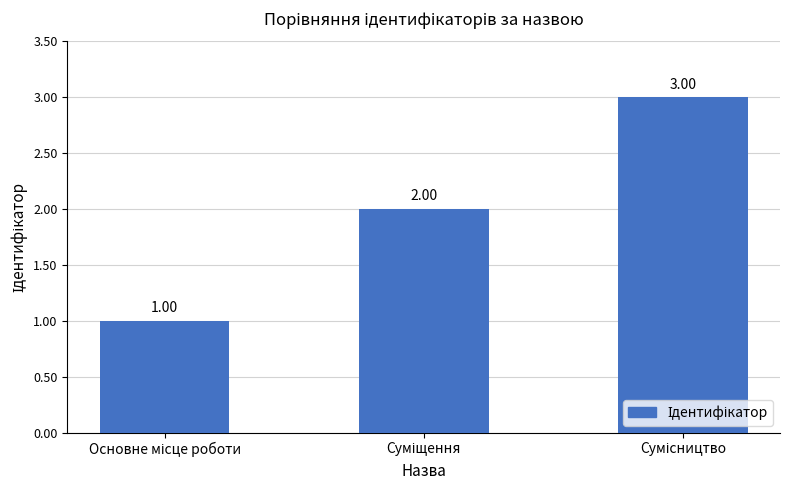

What is the sum of all values?

6